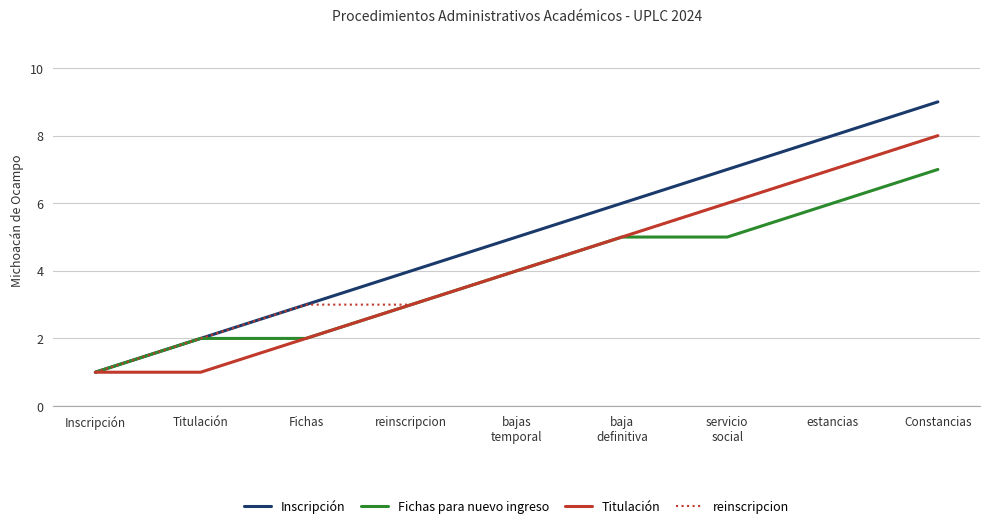

Count the number of data series in this chart.

4